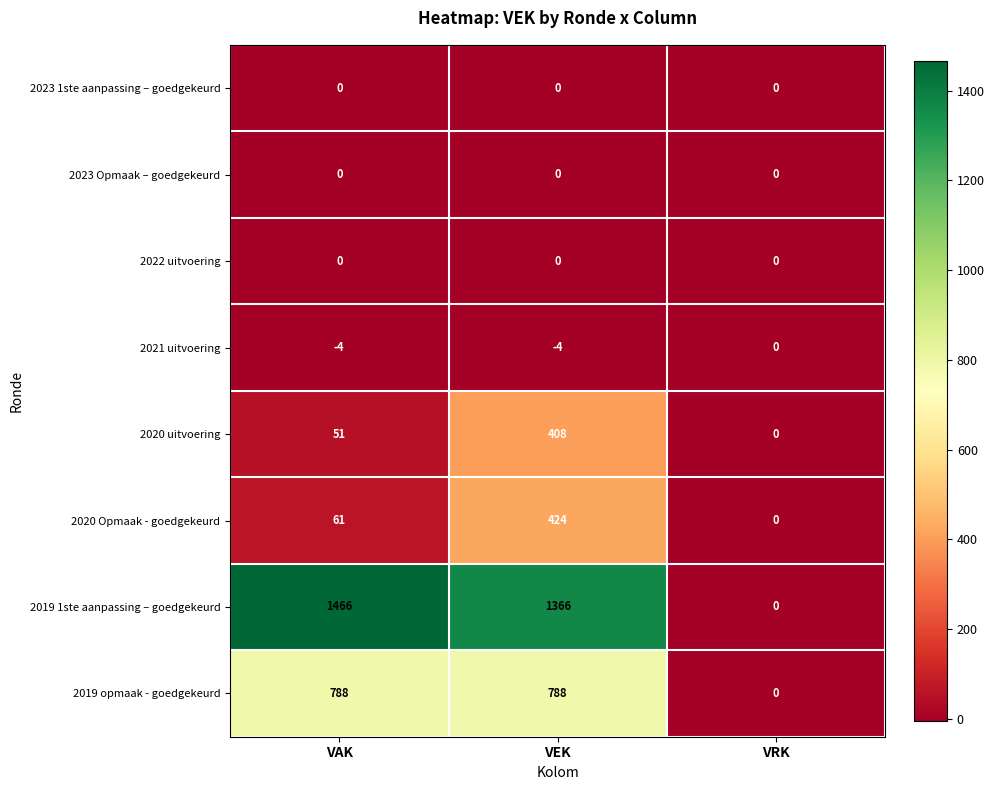

What is the approximate value of 2020 Opmaak - goedgekeurd at VEK?

424